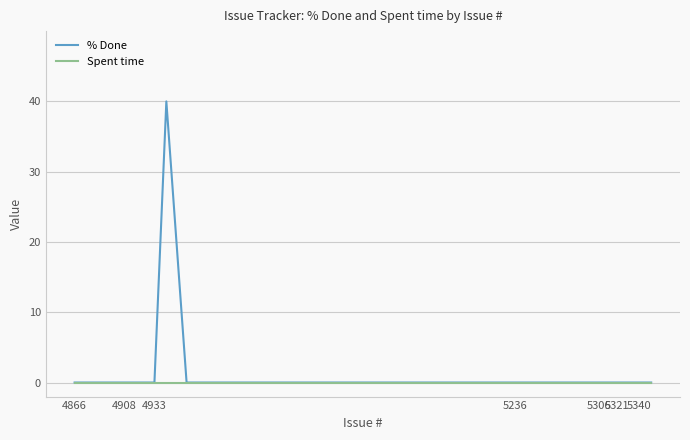

Rank the series by their maximum value, from lowest to highest.

Spent time, % Done